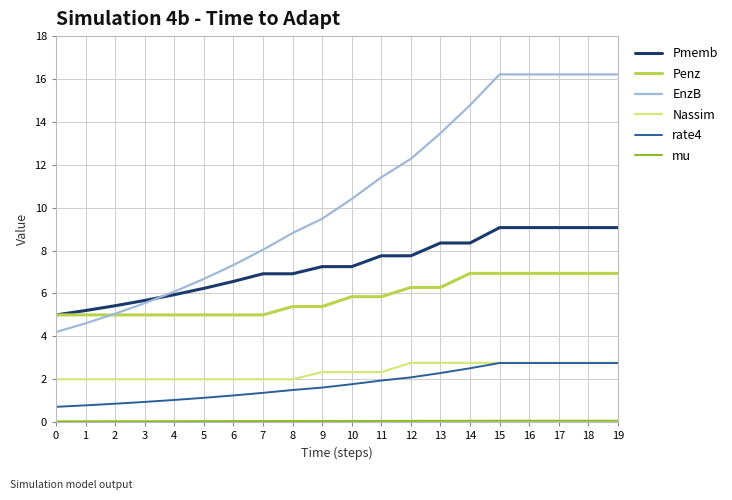

At which label does EnzB first exceed 10?

10